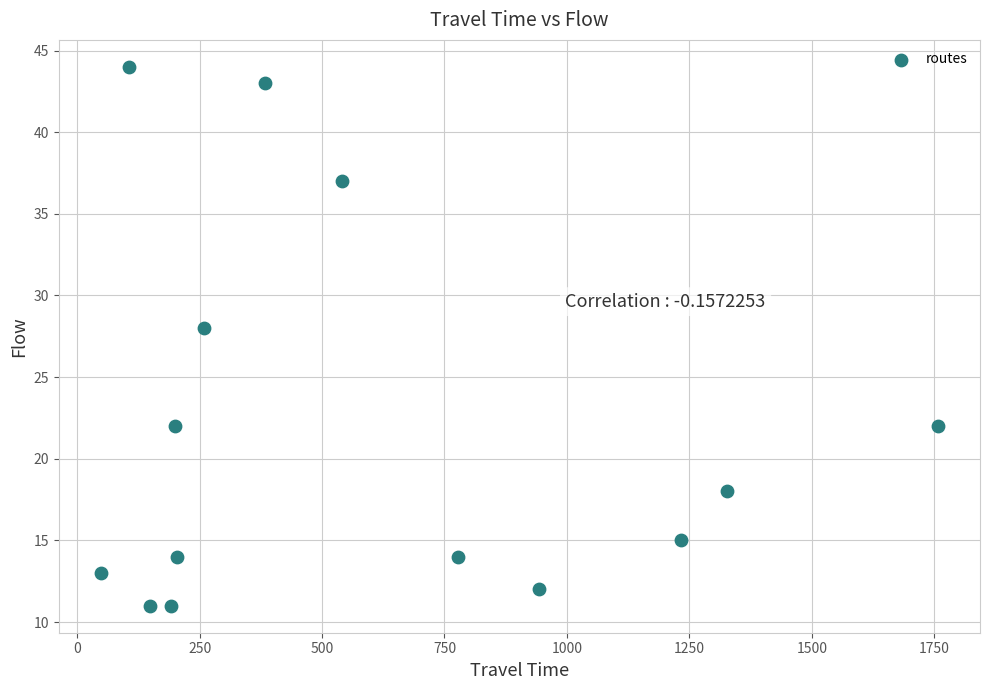

What Y value in the scatter plot is closest to 27?

28